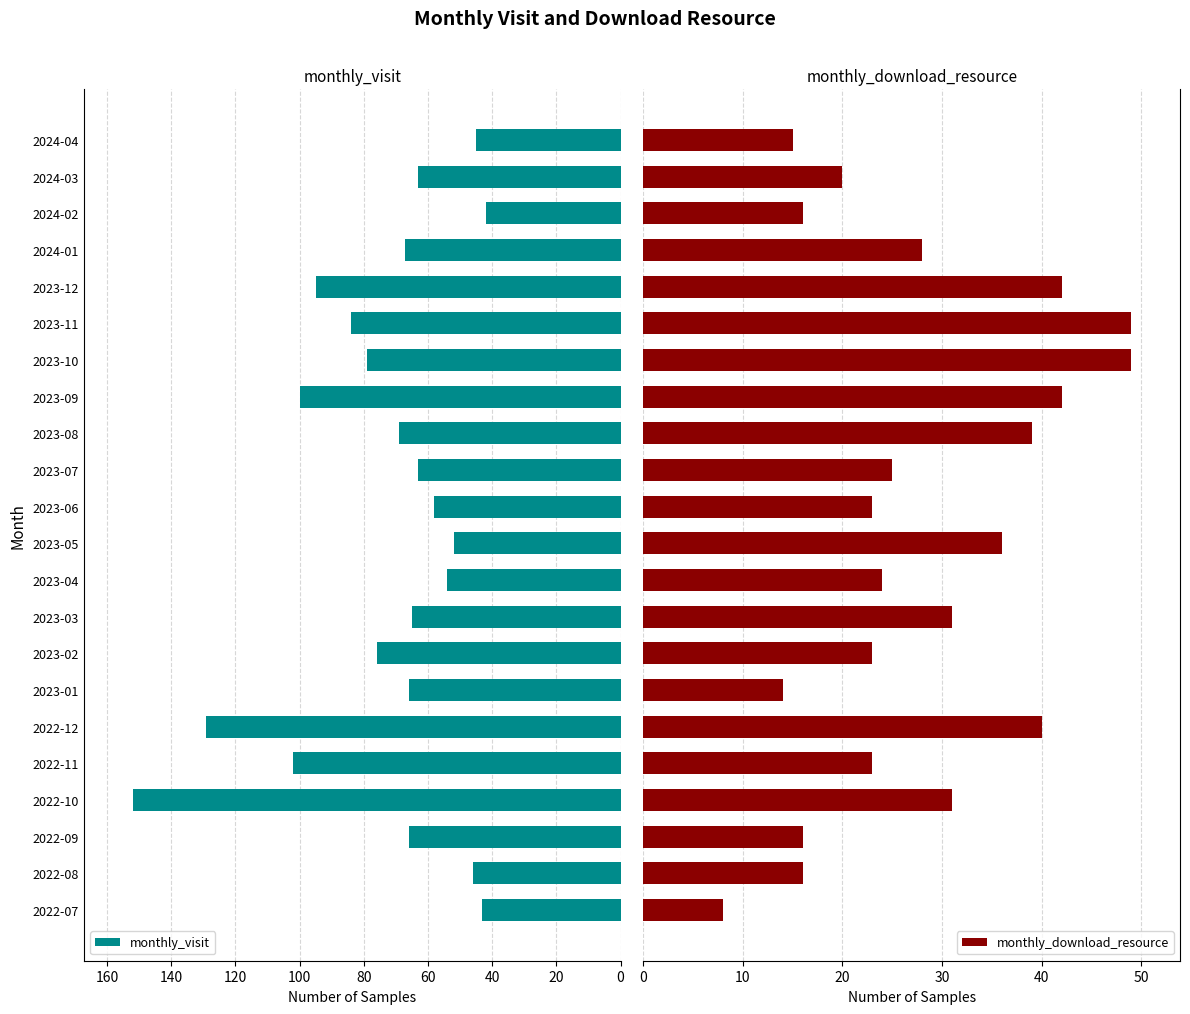

What is the smallest value displayed?

8